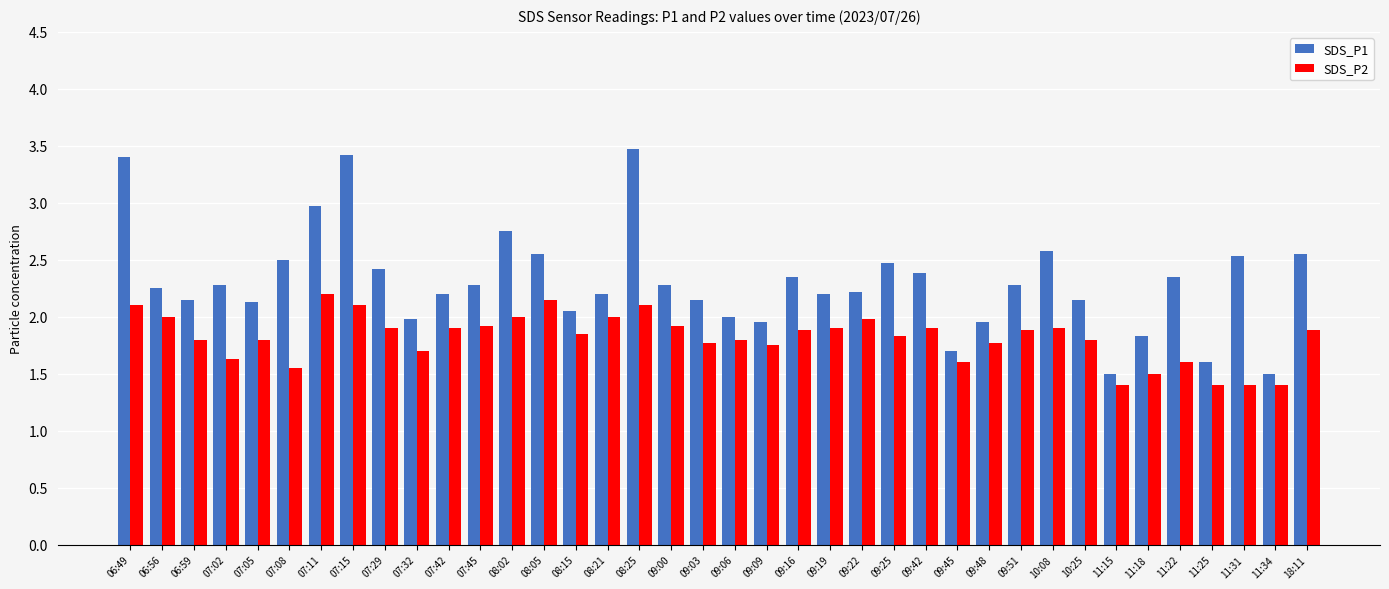

Which series has the largest range (max minus min)?

SDS_P1